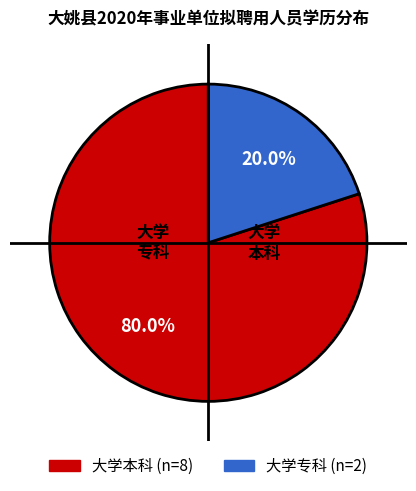

Which slice is the smallest?

大学专科